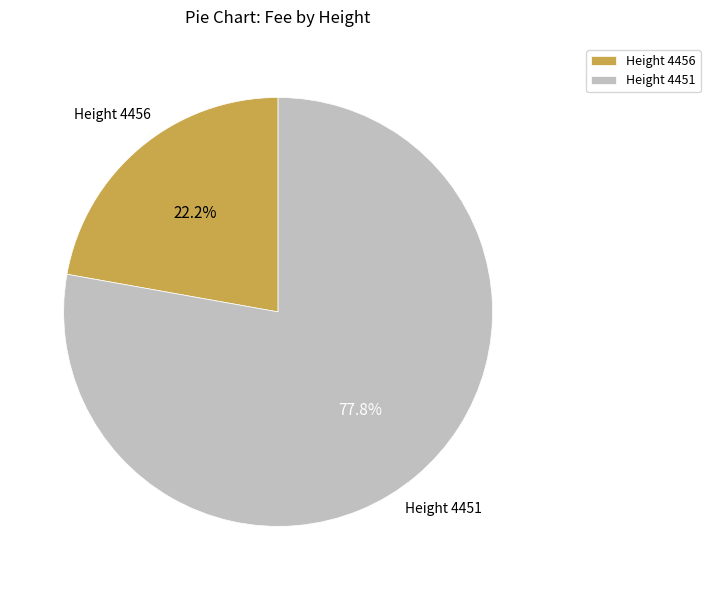

To the nearest percent, what portion does Height 4456 represent?

22%